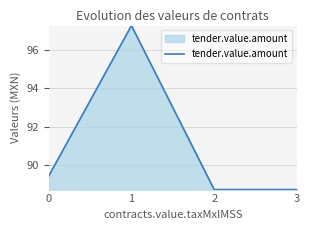

What is the ratio of the value at 0 to the value at 3?

1.0